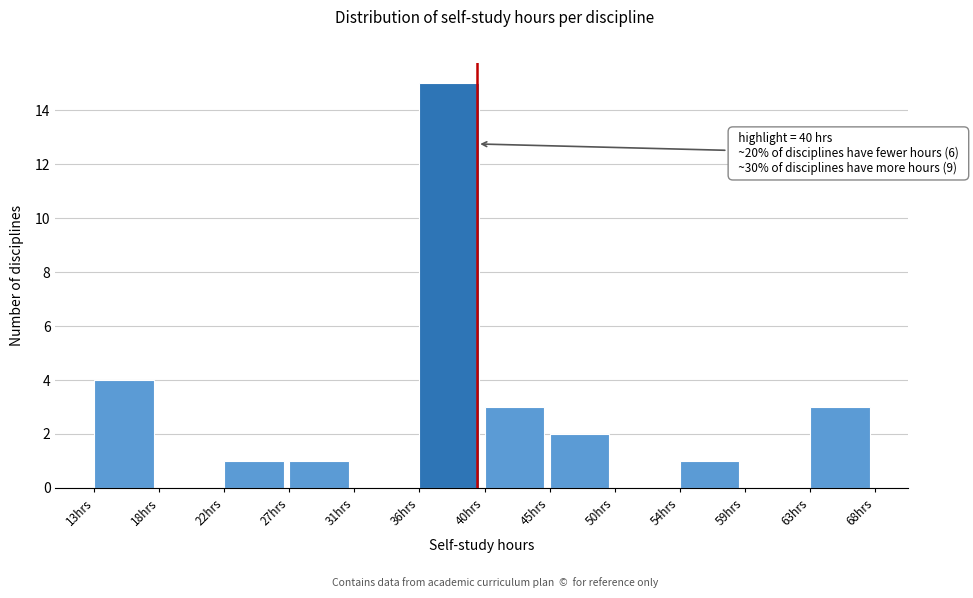

Over which range of the x-axis is the bar tallest?

36.0 to 40.5